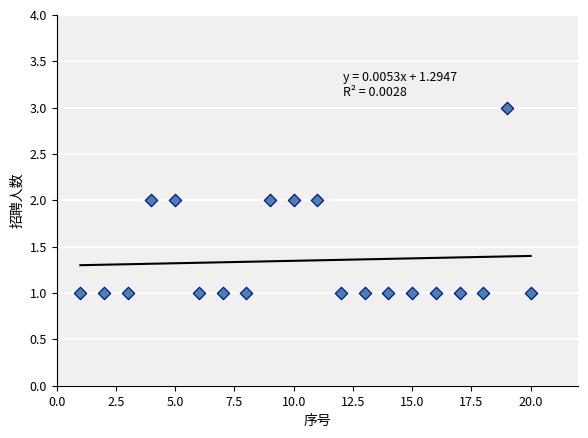

What is the range of X values (max minus min)?

19